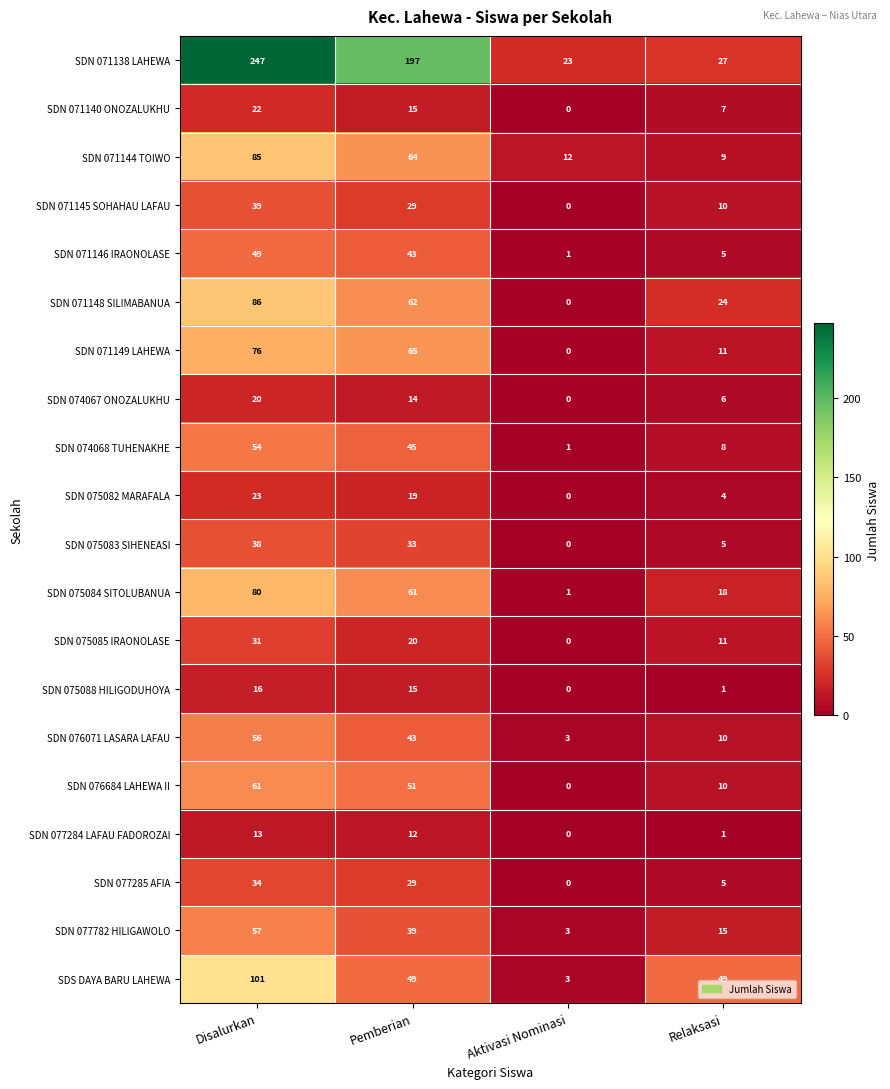

List the series in order of their peak value, lowest first.

SDN 077284 LAFAU FADOROZAI, SDN 075088 HILIGODUHOYA, SDN 074067 ONOZALUKHU, SDN 071140 ONOZALUKHU, SDN 075082 MARAFALA, SDN 075085 IRAONOLASE, SDN 077285 AFIA, SDN 075083 SIHENEASI, SDN 071145 SOHAHAU LAFAU, SDN 071146 IRAONOLASE, SDN 074068 TUHENAKHE, SDN 076071 LASARA LAFAU, SDN 077782 HILIGAWOLO, SDN 076684 LAHEWA II, SDN 071149 LAHEWA, SDN 075084 SITOLUBANUA, SDN 071144 TOIWO, SDN 071148 SILIMABANUA, SDS DAYA BARU LAHEWA, SDN 071138 LAHEWA